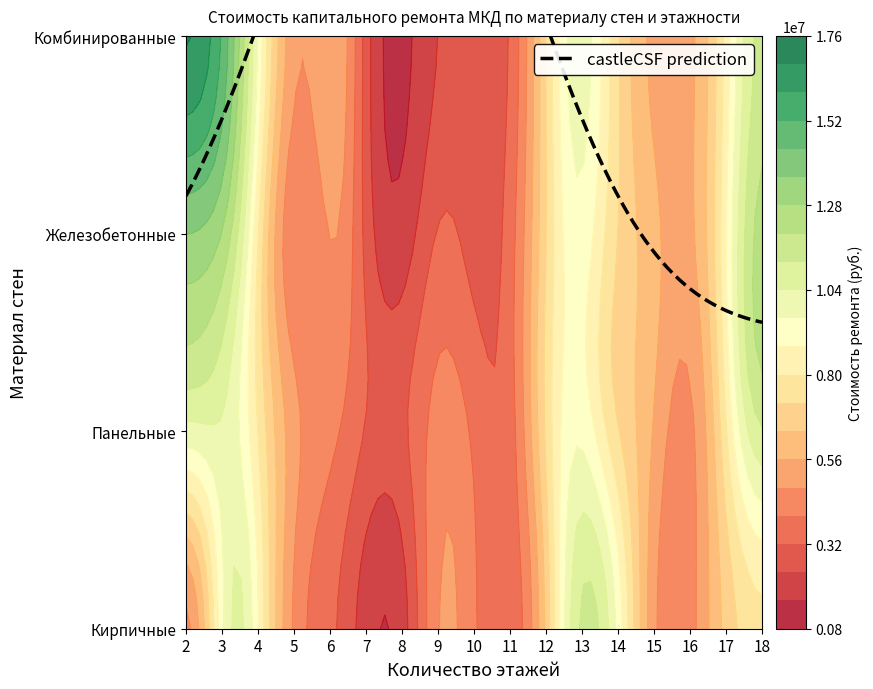

Reading right to left, transcribe all the data shown in this chart.

Кирпичные: 9179894.1	9180062.4	4617914.5	6537147.5	8741964.8	9235829.0	8515512.0	2308957.3	3483897.9	4802164.1	1519290.4	1624425.1	5506138.6	3031075.5	5163169.2	10321520.1	2807405.4
Панельные: 9179894.1	9180062.4	4617914.5	6537147.5	8741964.8	9235829.0	8515512.0	2308957.3	3483897.9	4802164.1	4400544.9	4480255.8	6926871.8	4591070.5	9179894.1	9180062.4	12668512.7
Железобетонные: 9179894.1	9180062.4	4617914.5	6537147.5	8741964.8	9235829.0	8515512.0	2308957.3	3483897.9	4802164.1	1519290.4	1624425.1	5506138.6	3031075.5	5163169.2	10321520.1	8216714.0
Комбинированные: 9179894.1	9180062.4	4617914.5	6537147.5	8741964.8	9235829.0	8515512.0	2308957.3	3483897.9	4802164.1	1519290.4	1624425.1	5506138.6	3031075.5	5163169.2	10321520.1	13853743.6